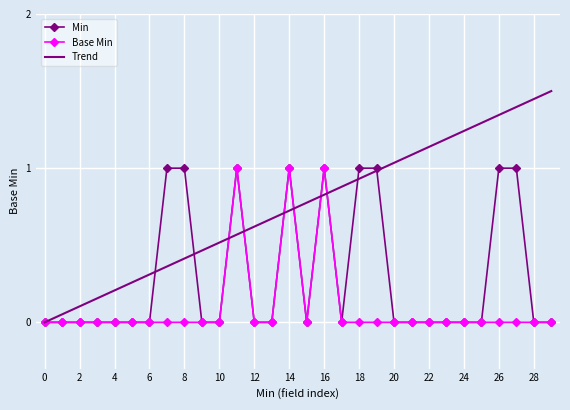

What is the highest value of the Trend series?

1.5